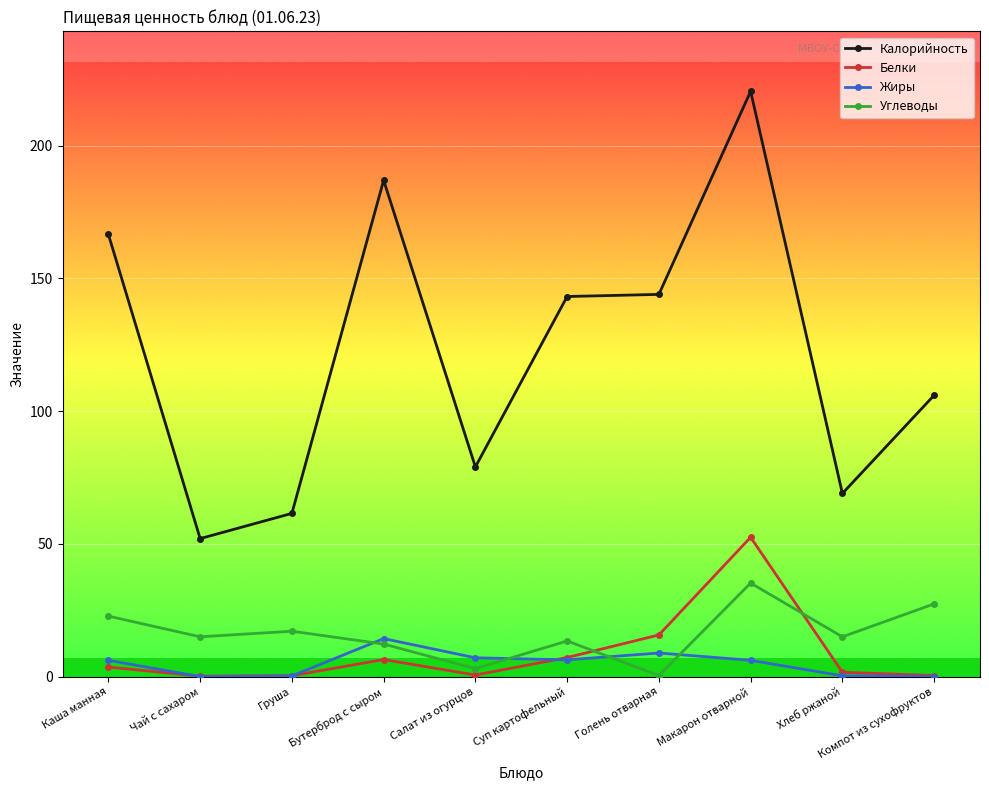

How many data points in Белки are above 3?

5